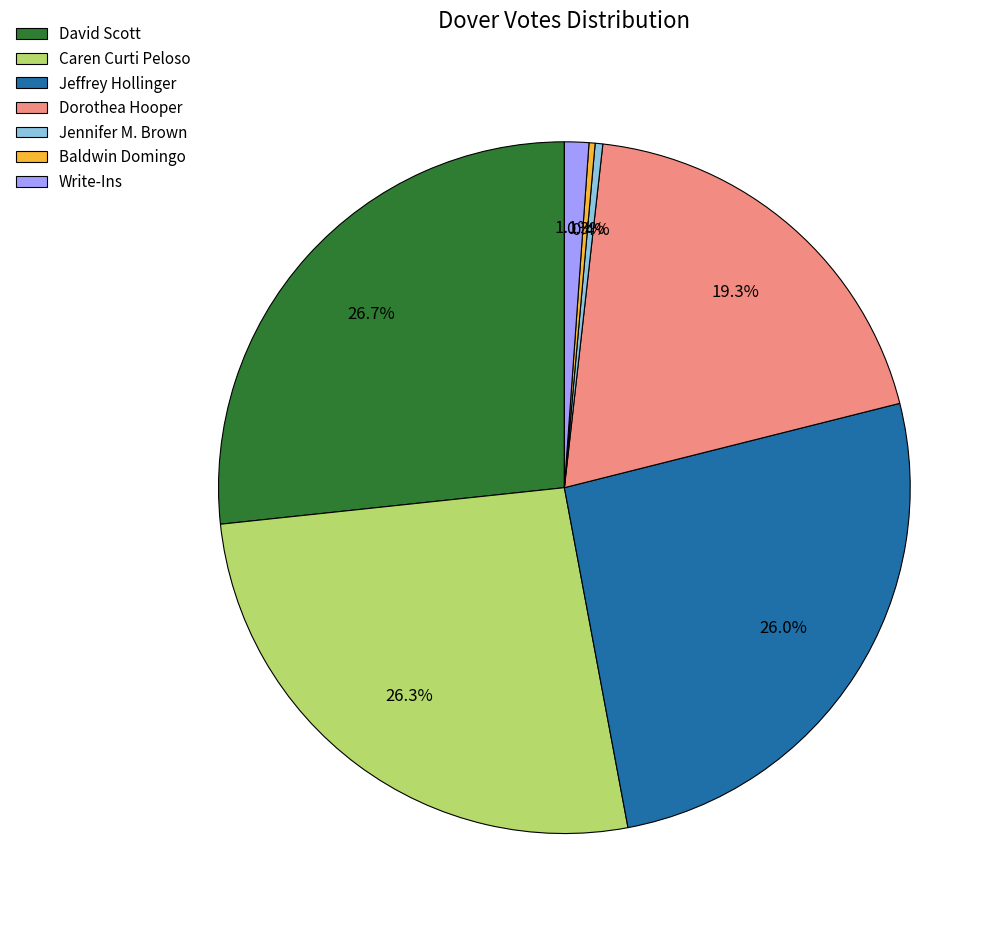

To the nearest percent, what is the combined percentage of Jennifer M. Brown and David Scott?

27%